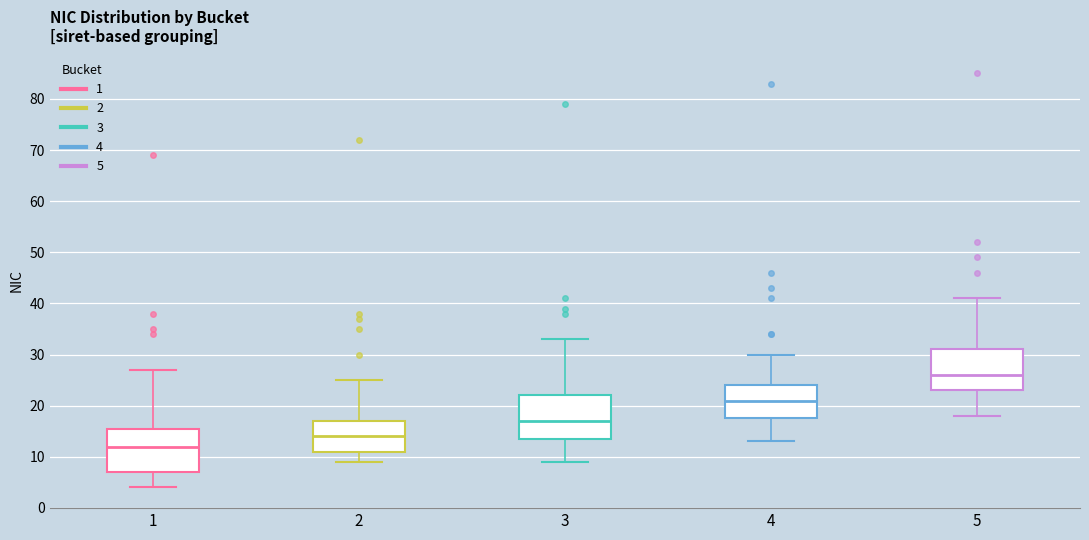

Where is the lower edge of the box at x = 3 on the y-axis? The values are not printed on the chart, so give them approximately, as read against the axis.

14